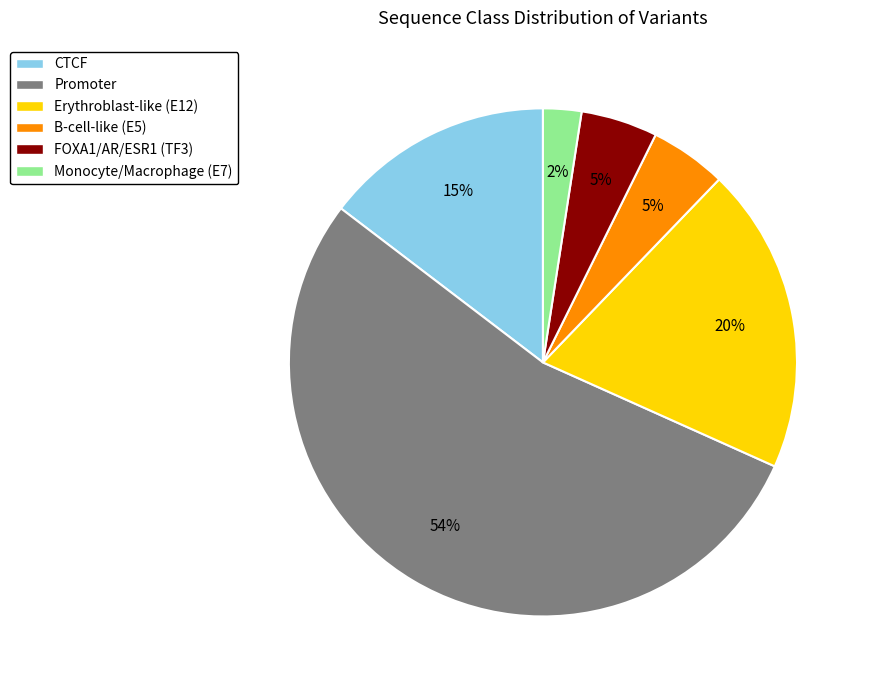

Is the sum of FOXA1/AR/ESR1 (TF3) and CTCF greater than half?

No